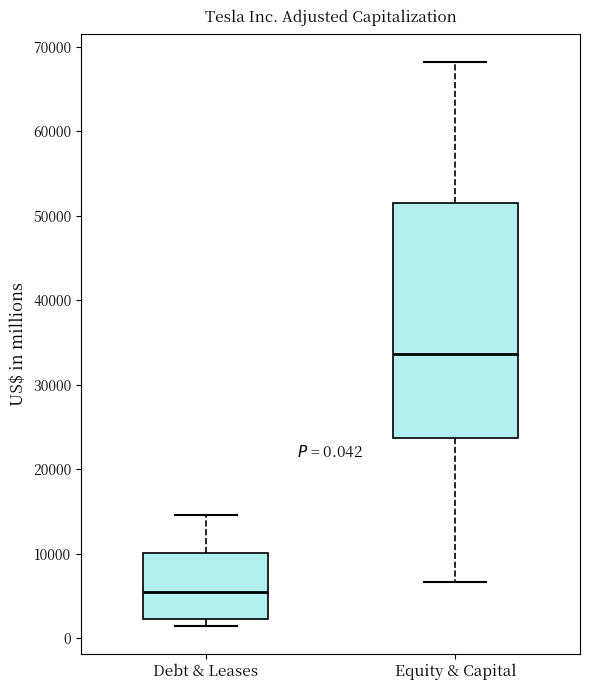

Which box has the highest median line?

Equity & Capital